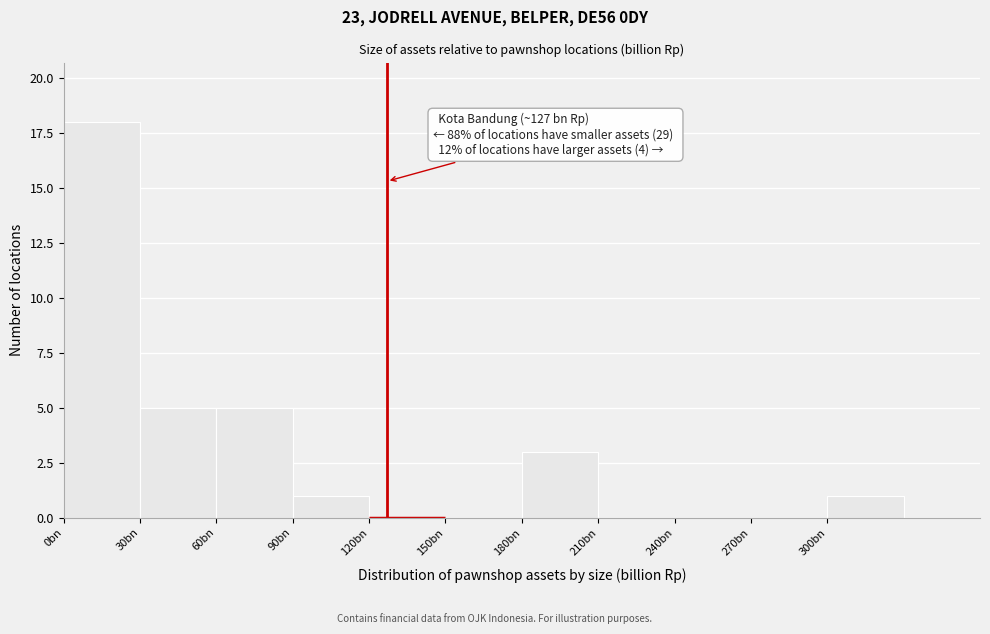

Reading left to right, transcribe all the data shown in this chart.

0bn=18	30bn=5	60bn=5	90bn=1	120bn=0	150bn=0	180bn=3	210bn=0	240bn=0	270bn=0	300bn=1